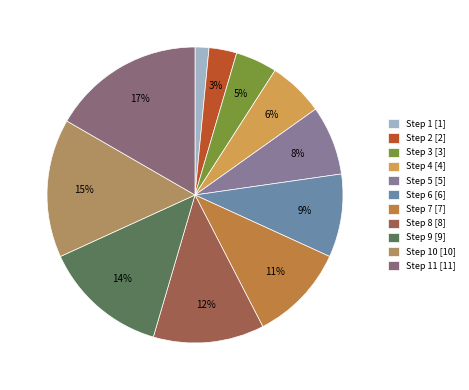

Which category has the biggest portion of the pie?

Step 11 [11]